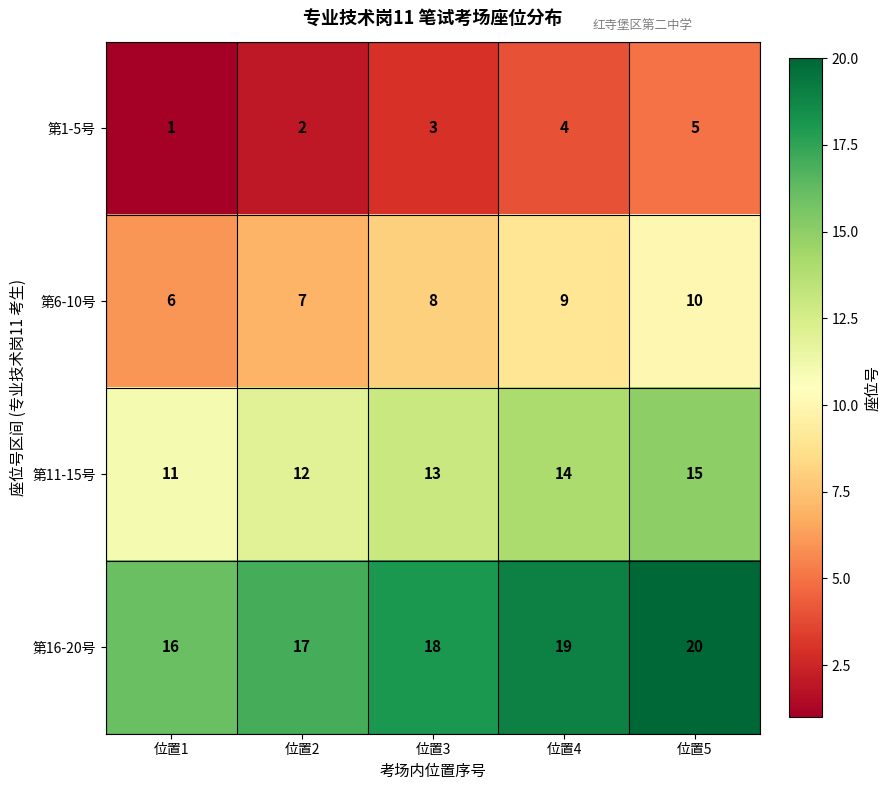

At 位置5, list the series in order from smallest to largest.

第1-5号, 第6-10号, 第11-15号, 第16-20号